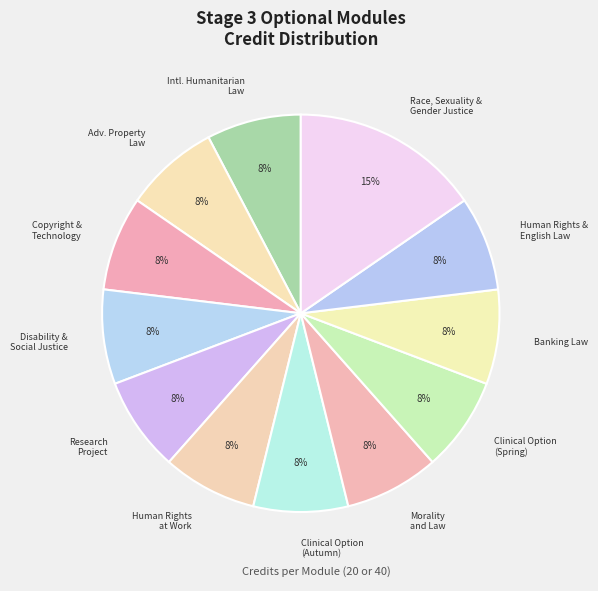

Approximately how many times larger is the value at Disability & Social Justice compared to Banking Law?

1.0